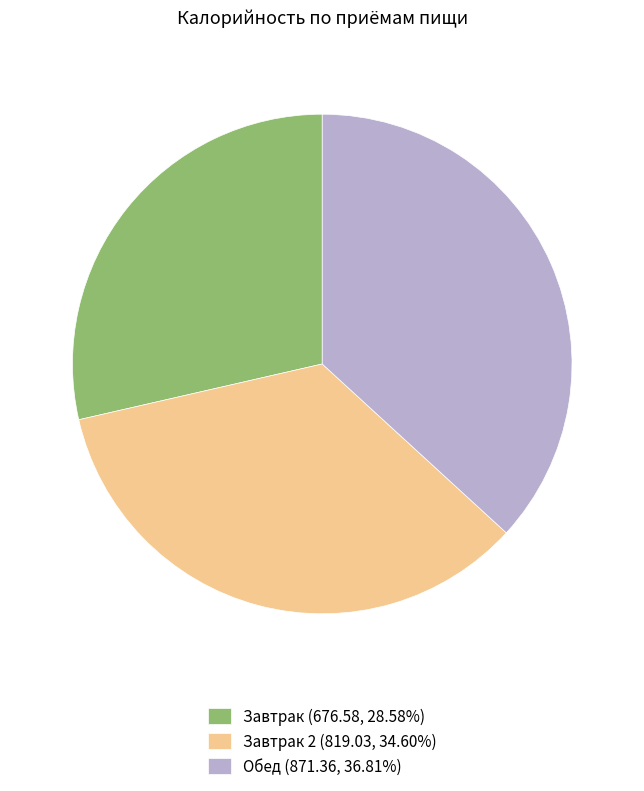

Do Обед (871.36, 36.81%) and Завтрак 2 (819.03, 34.60%) together represent more than half of the pie?

Yes